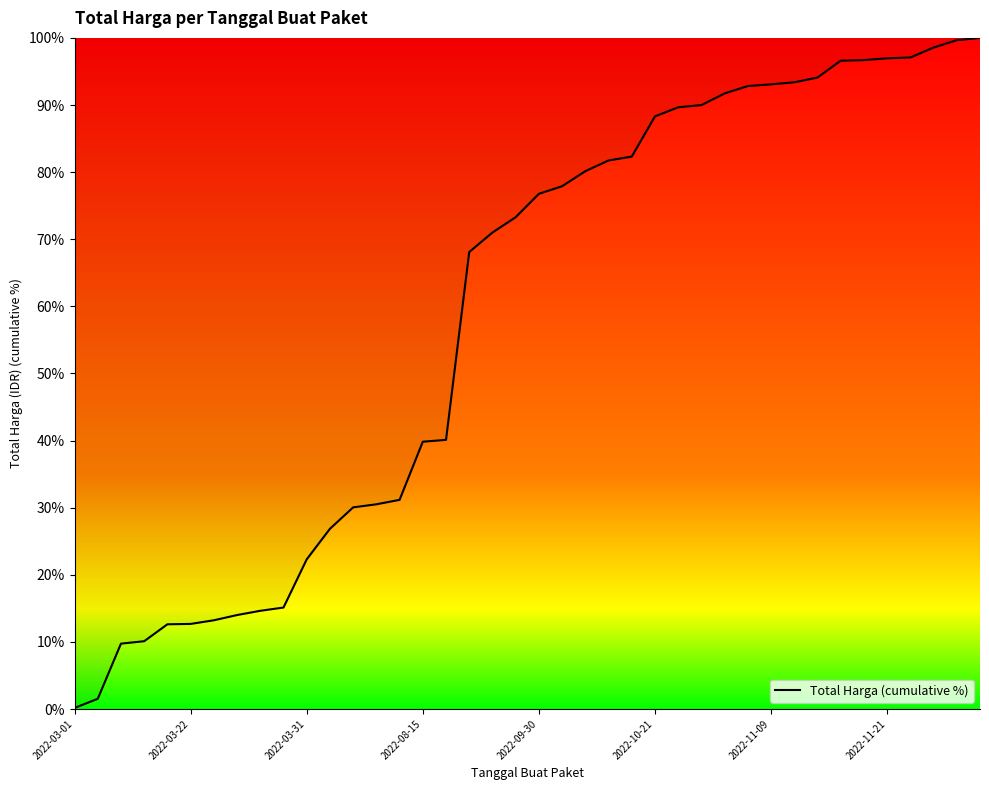

What is the maximum value shown in the chart?

100.0